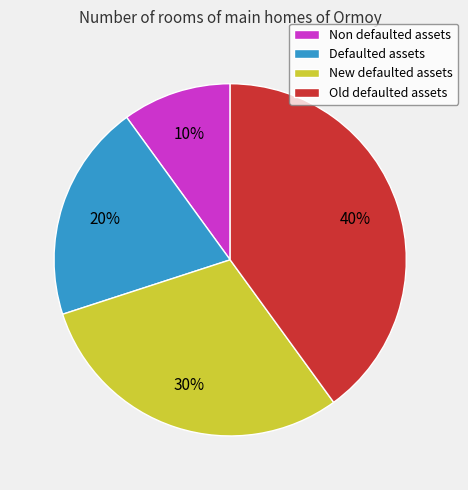

Count the number of slices in the pie.

4